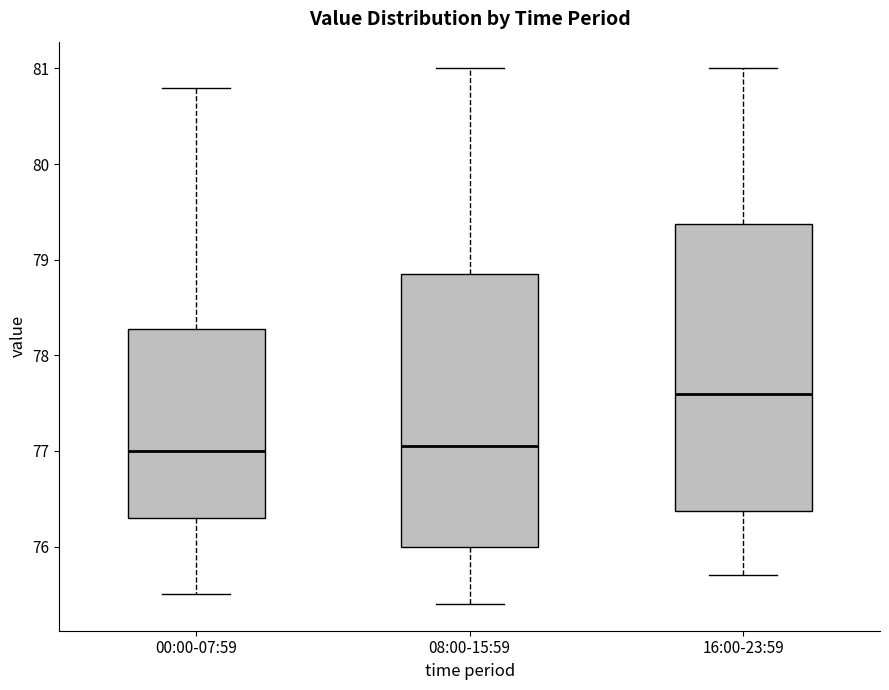

Where does the median line of the box for 08:00-15:59 sit on the y-axis? The values are not printed on the chart, so give them approximately, as read against the axis.

77.1